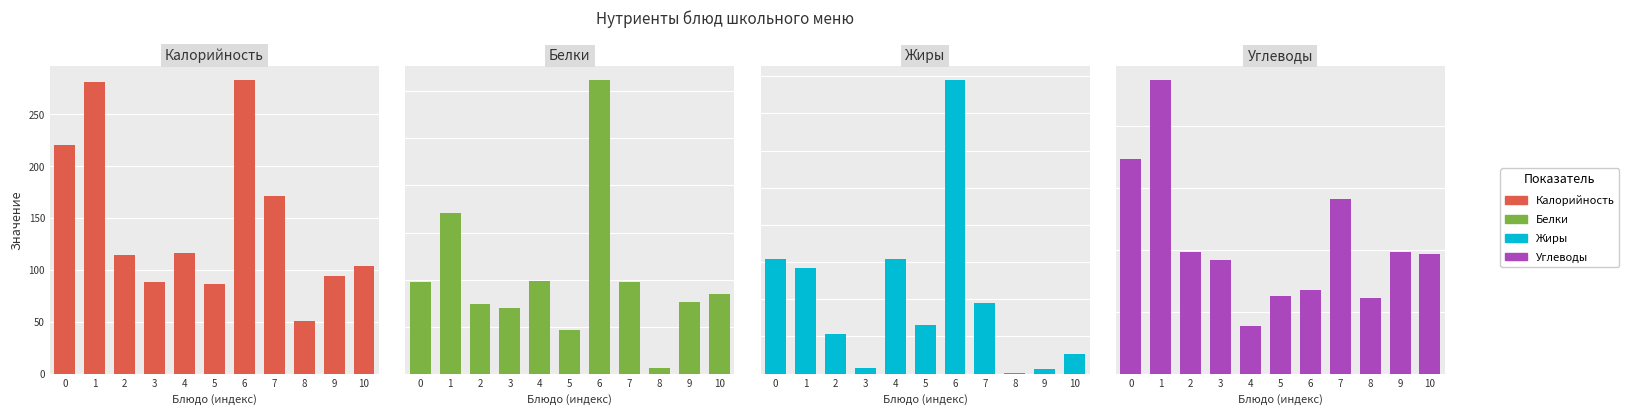

The Белки series shows 1.2 at 10. True or false?

False